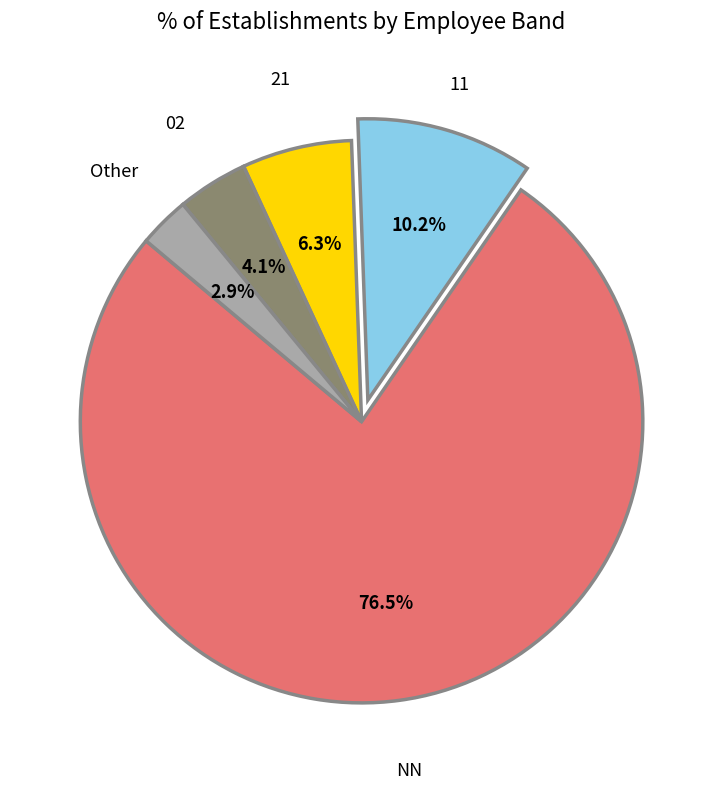

Do 02 and 21 together represent more than half of the pie?

No